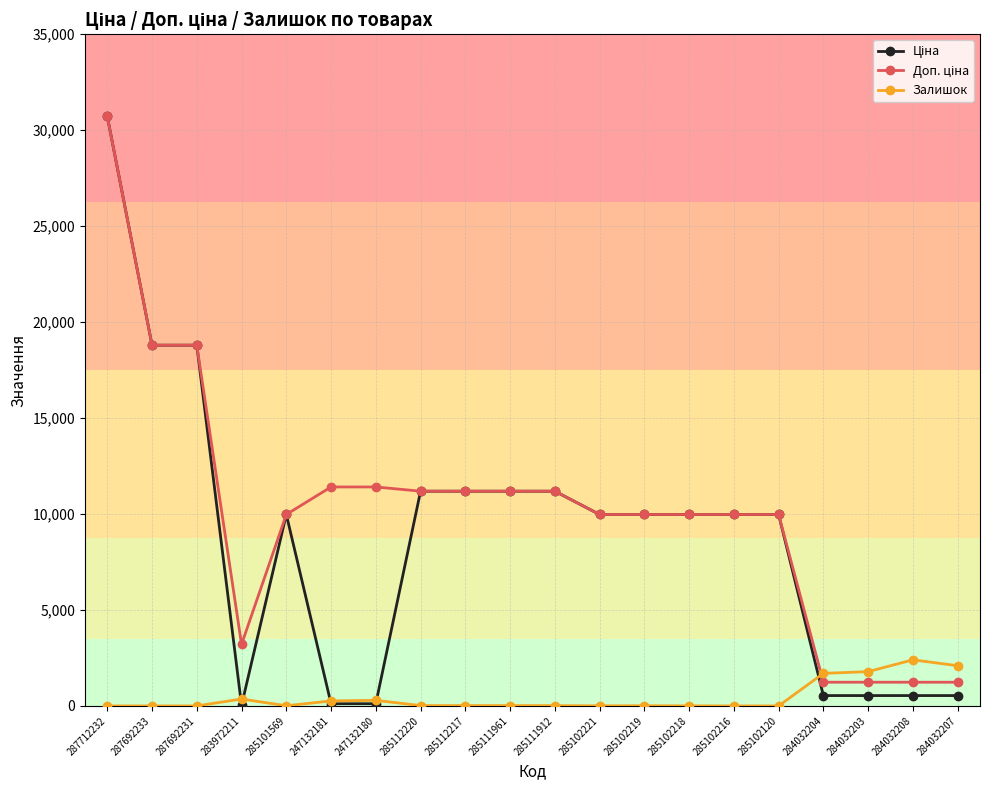

True or false: Залишок has a value of 2096.0 at 284032207.

True